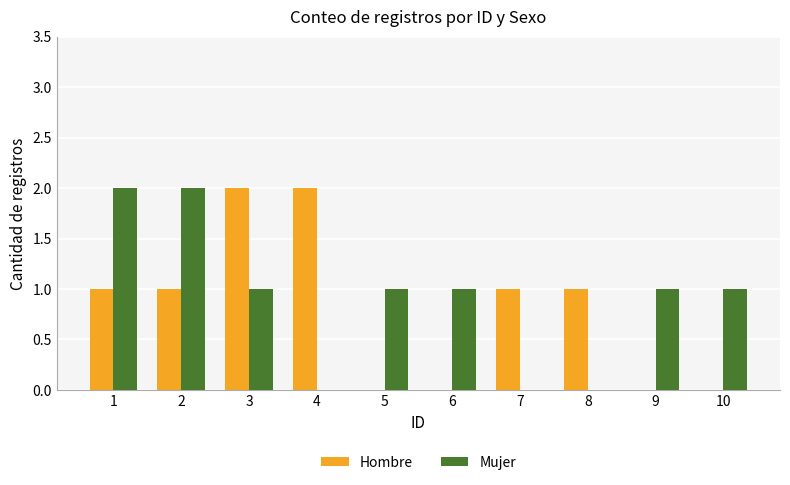

True or false: Hombre has a value of 1 at 2.

True